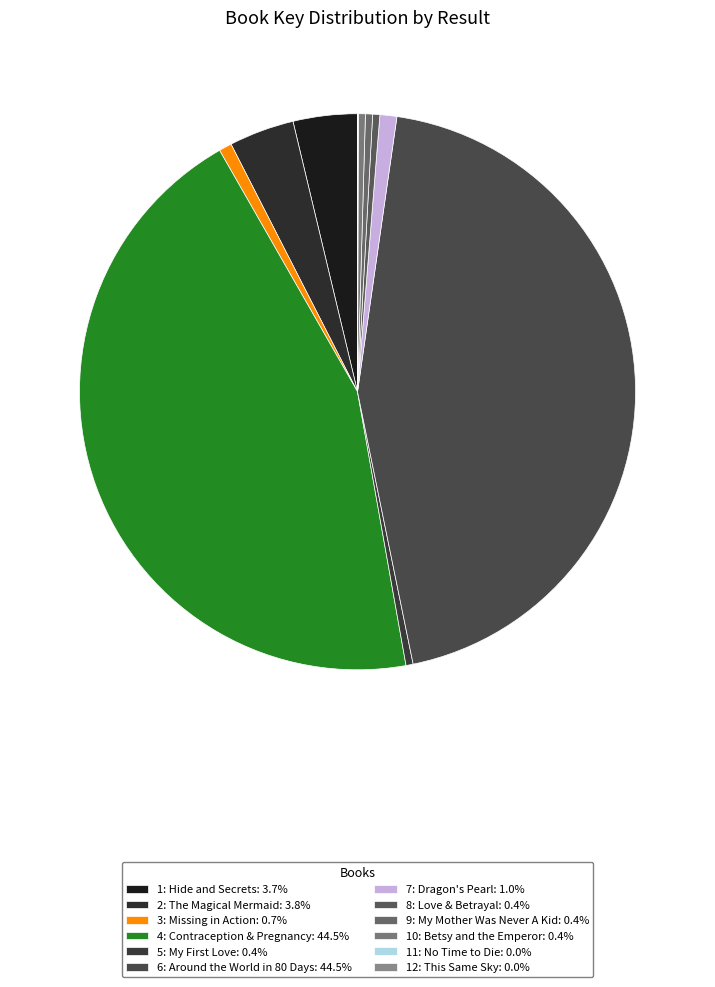

To the nearest percent, what portion does 4: Contraception & Pregnancy represent?

45%